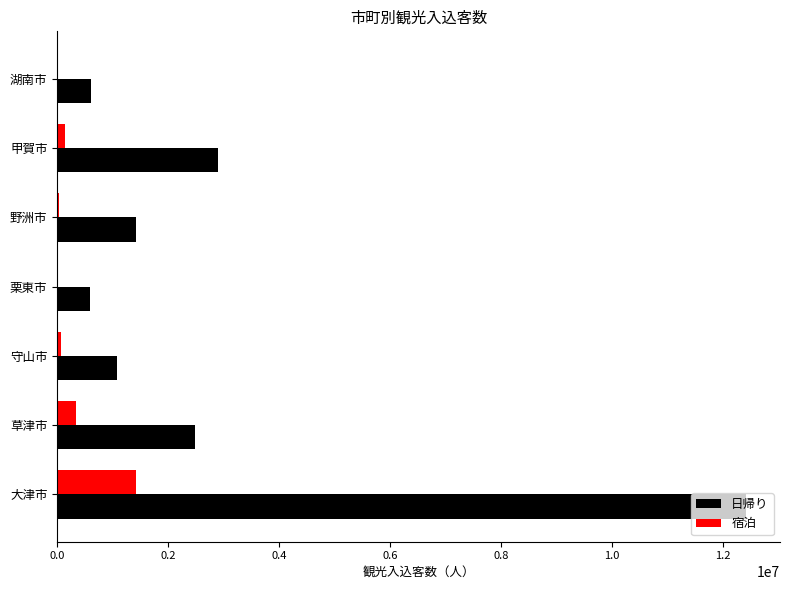

Where is 宿泊 nearest to the value 710600?

草津市